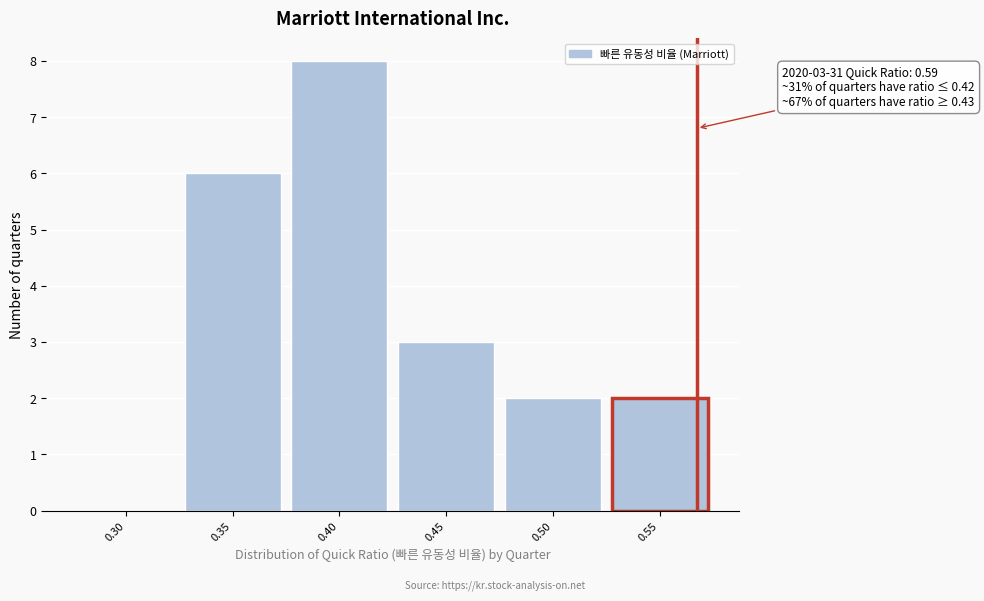

Reading right to left, transcribe all the data shown in this chart.

0.55=2	0.50=2	0.45=3	0.40=8	0.35=6	0.30=0